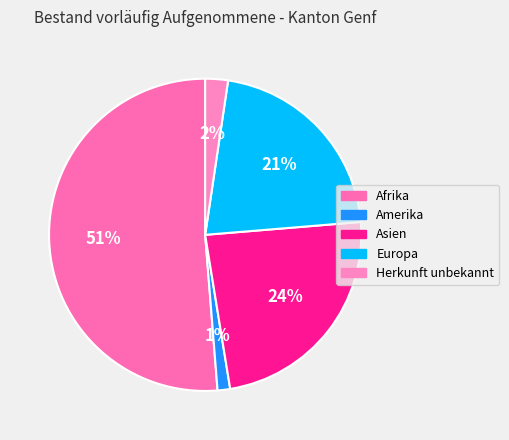

The Asien slice represents 16% of the pie. True or false?

False